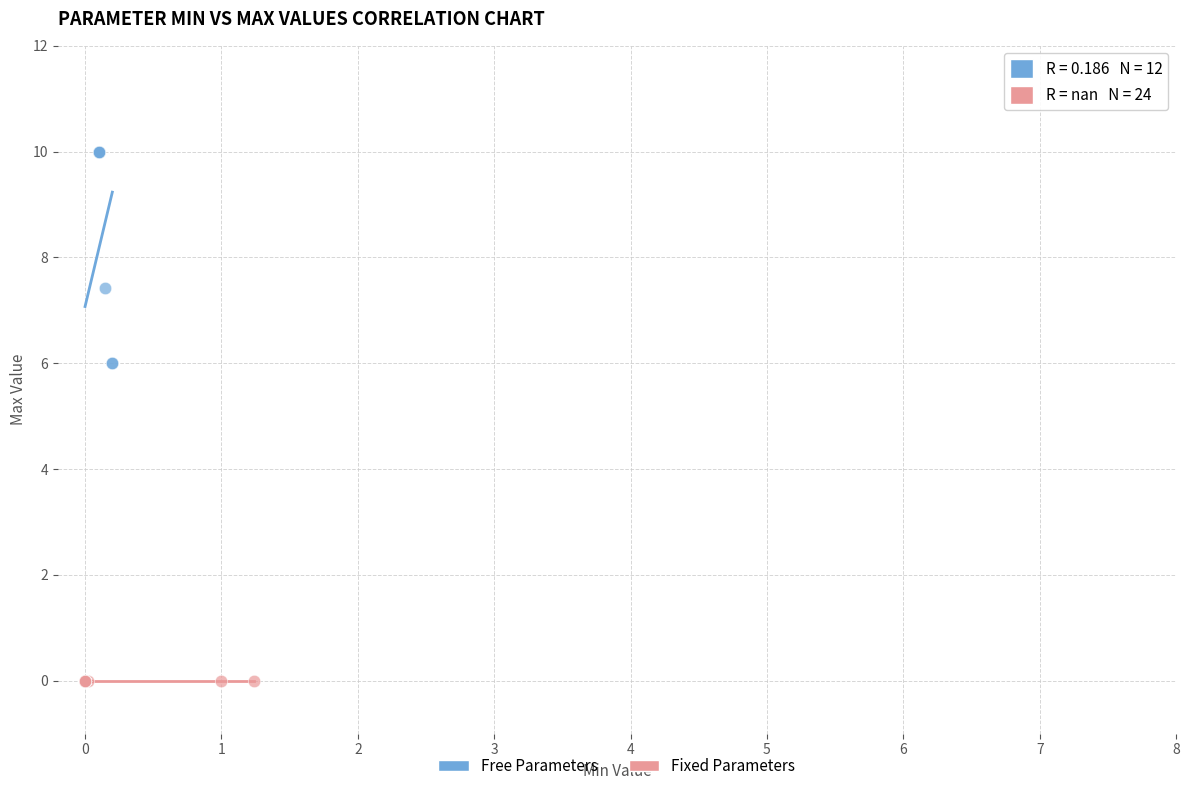

Which series contains the highest Y value?

Free Parameters